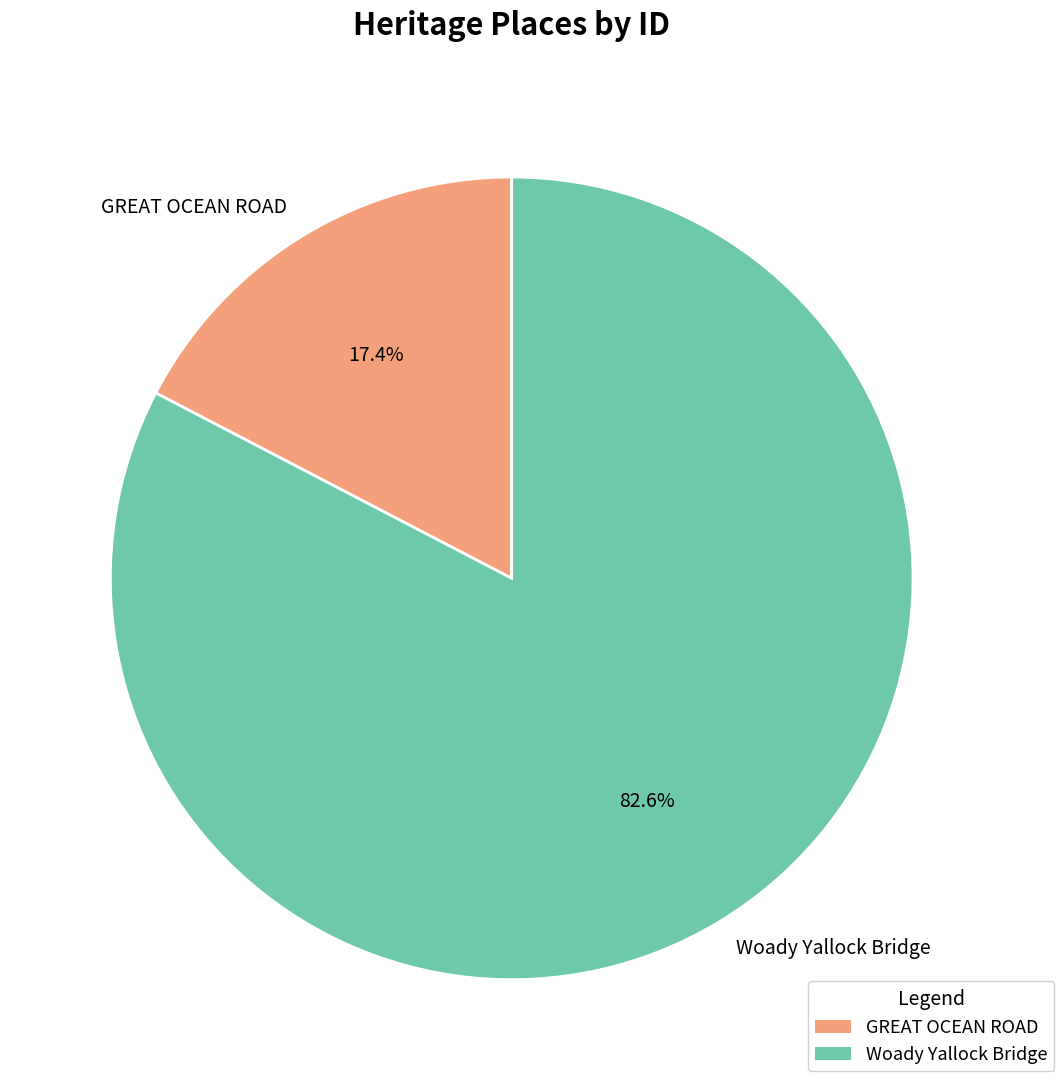

What percentage is the GREAT OCEAN ROAD slice, to the nearest percent?

17%